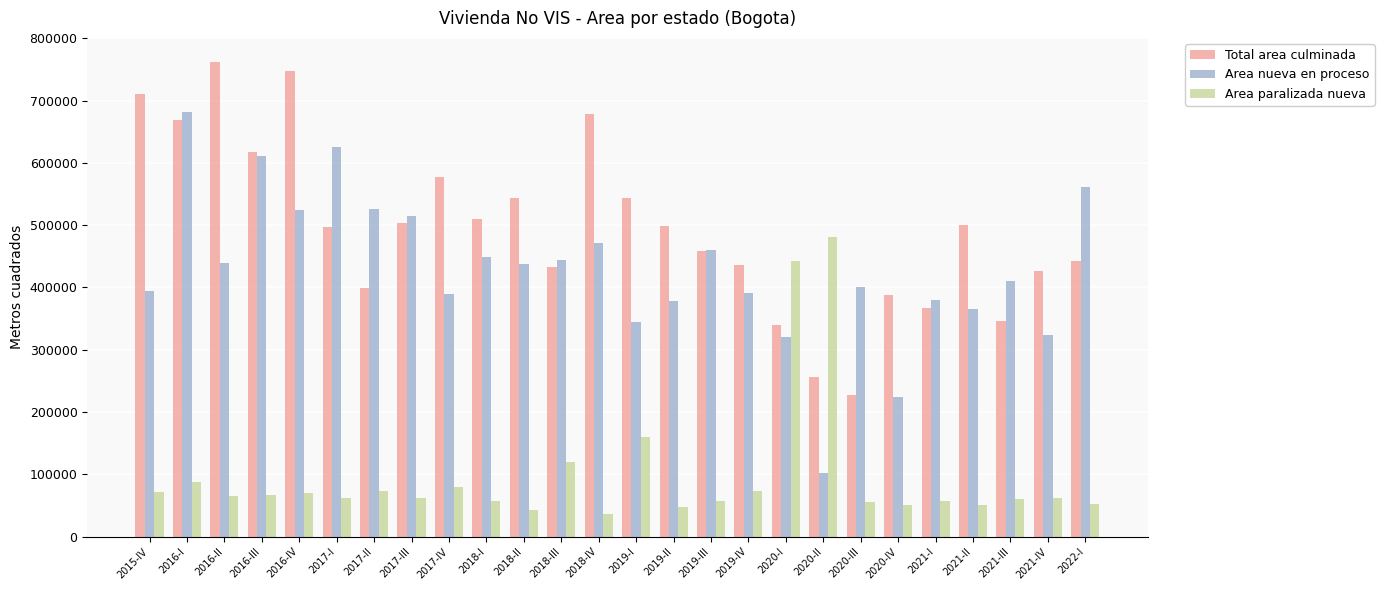

Which series has the largest total across all categories?

Total area culminada